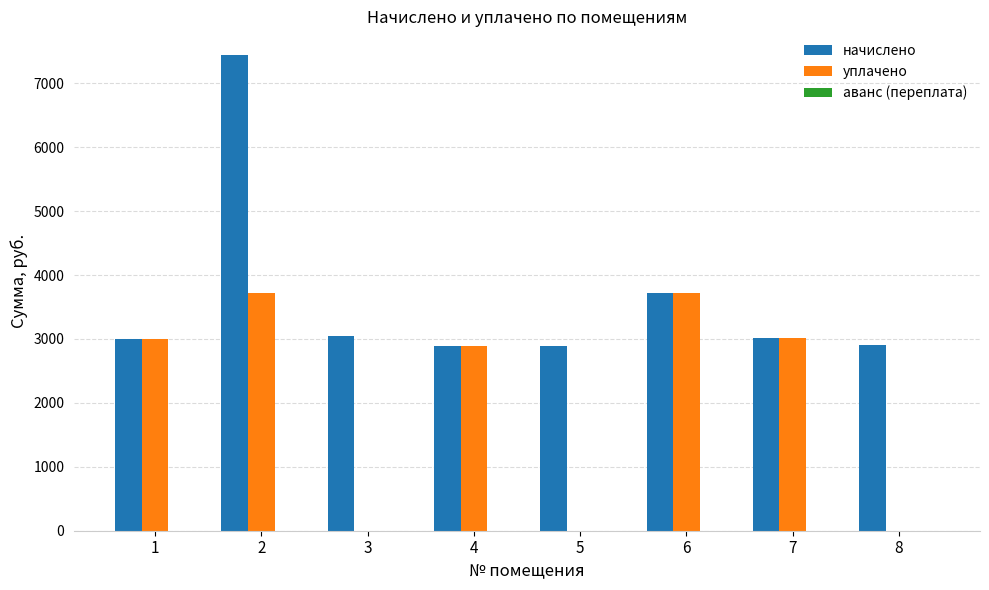

What is the total value across all series at 6?

7445.1